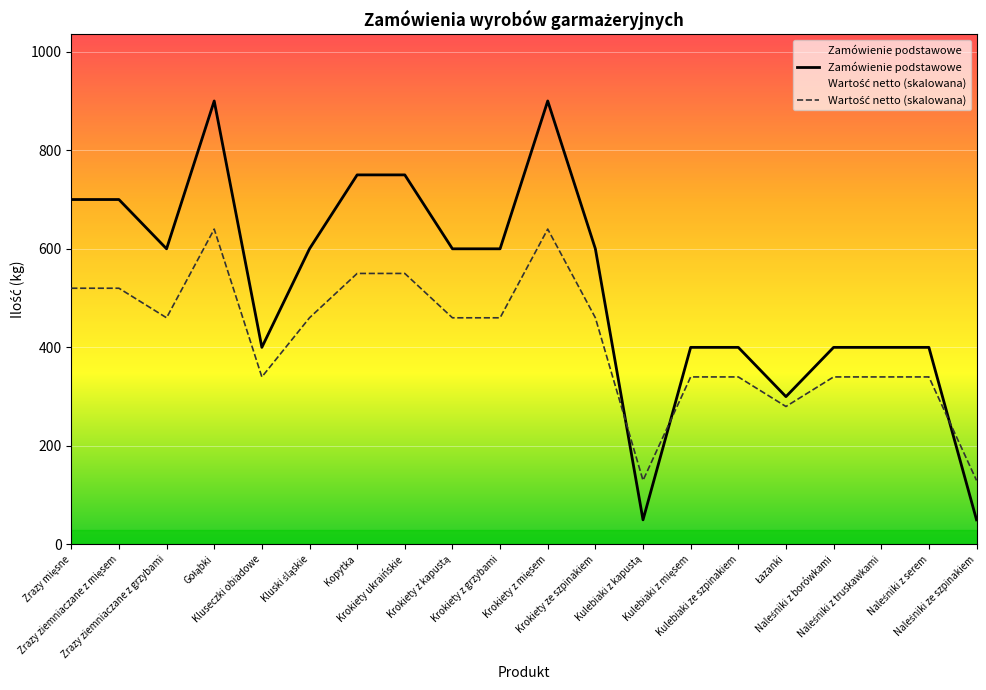

How many times do Wartość netto (skalowana) and Zamówienie podstawowe cross each other?

3